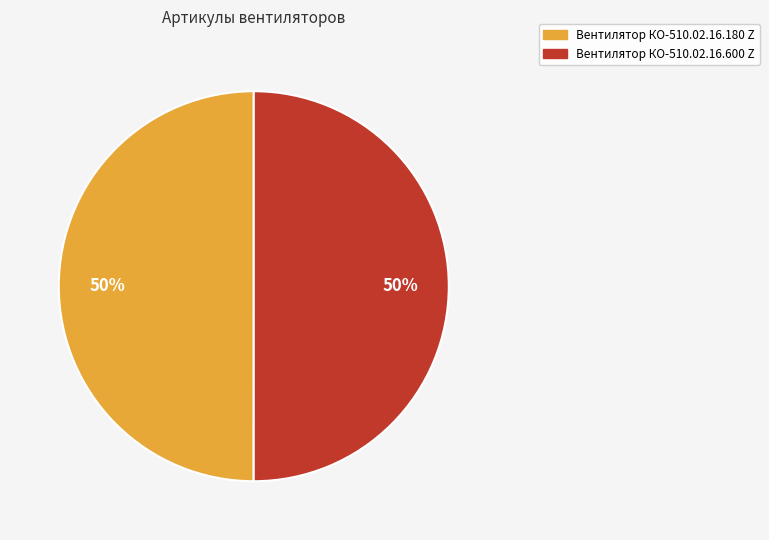

Is it true that Вентилятор КО-510.02.16.180 Z is 58% of the pie?

False